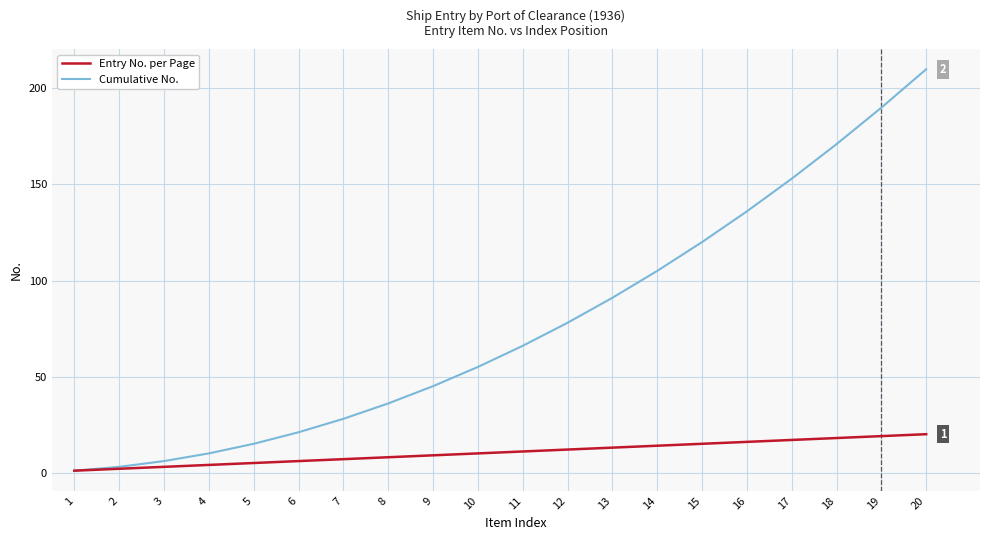

Where is Cumulative No. nearest to the value 105?

14